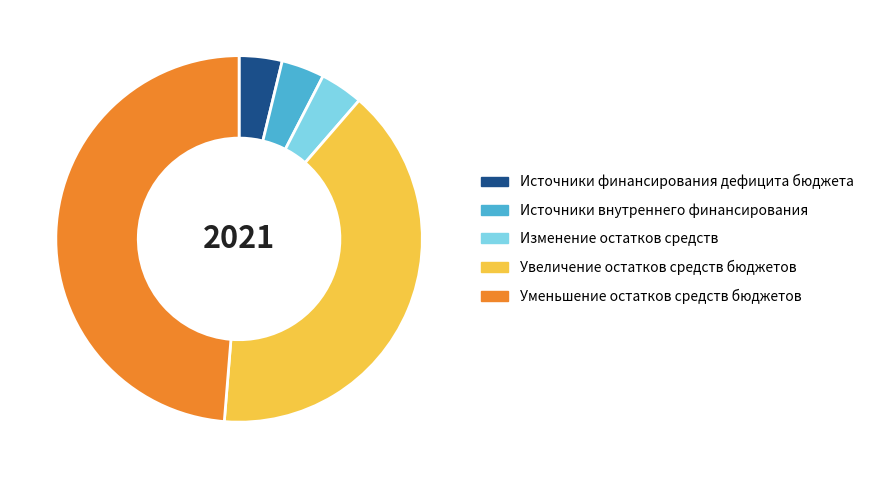

Does any single category account for the majority?

No